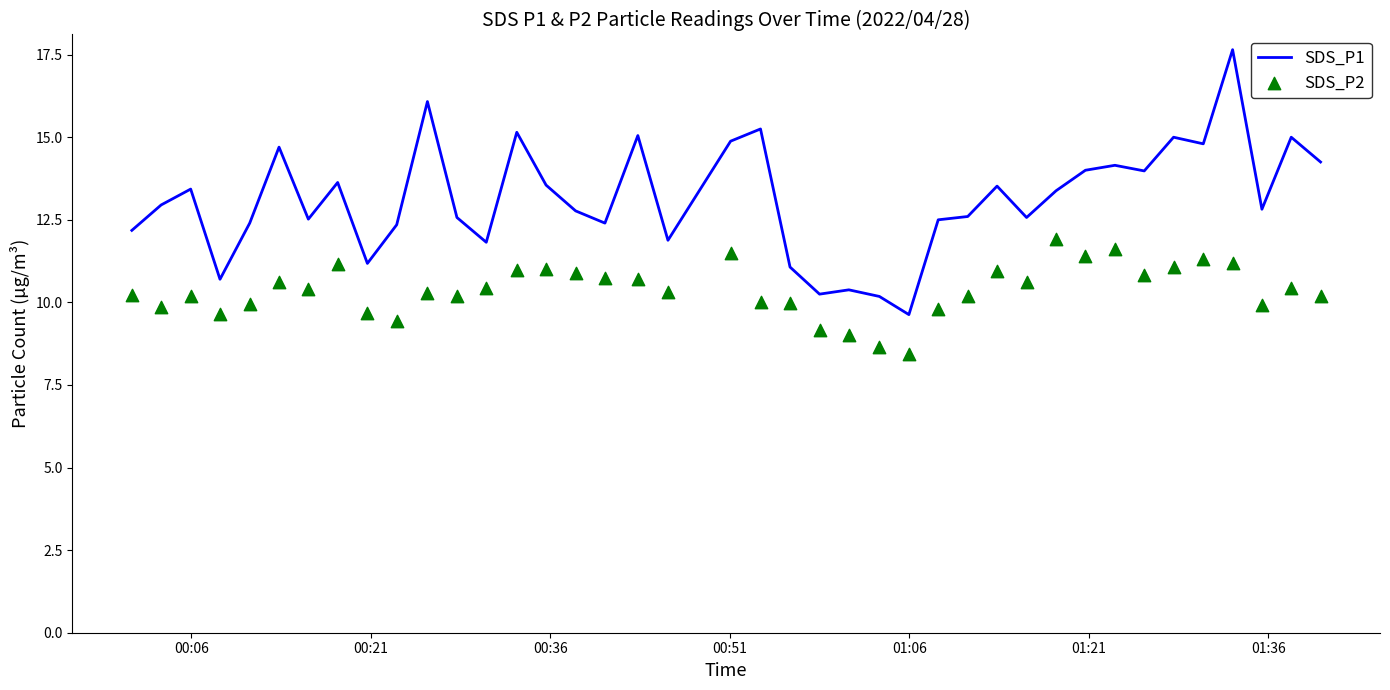

What is the minimum value for SDS_P1?

9.6